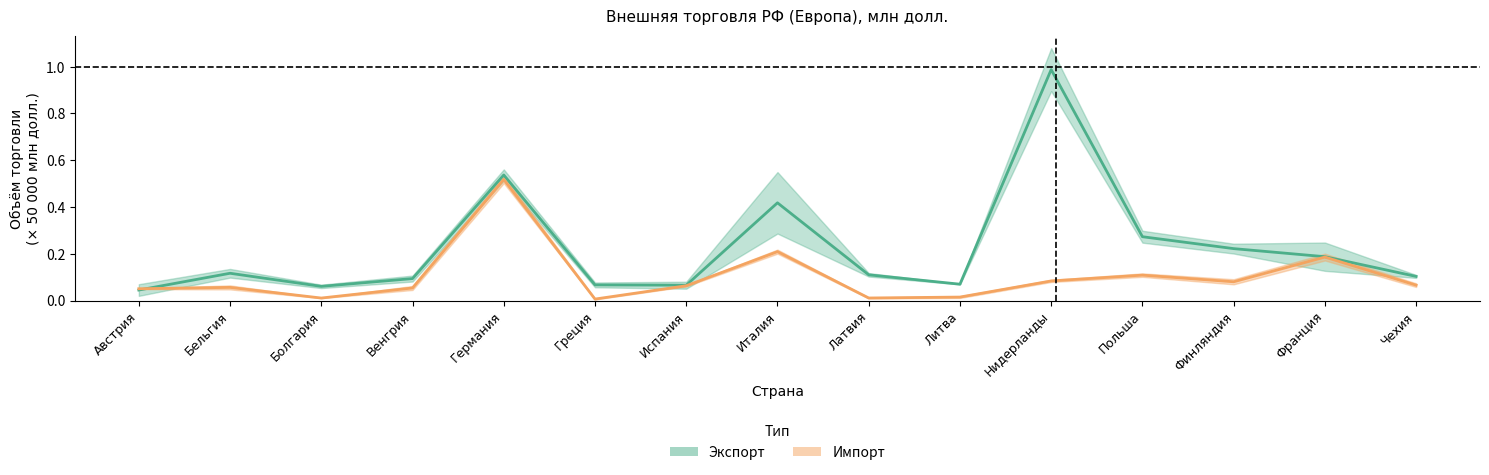

Is the value of Импорт (среднее) at Польша greater than the value of Экспорт (среднее) at Чехия?

Yes